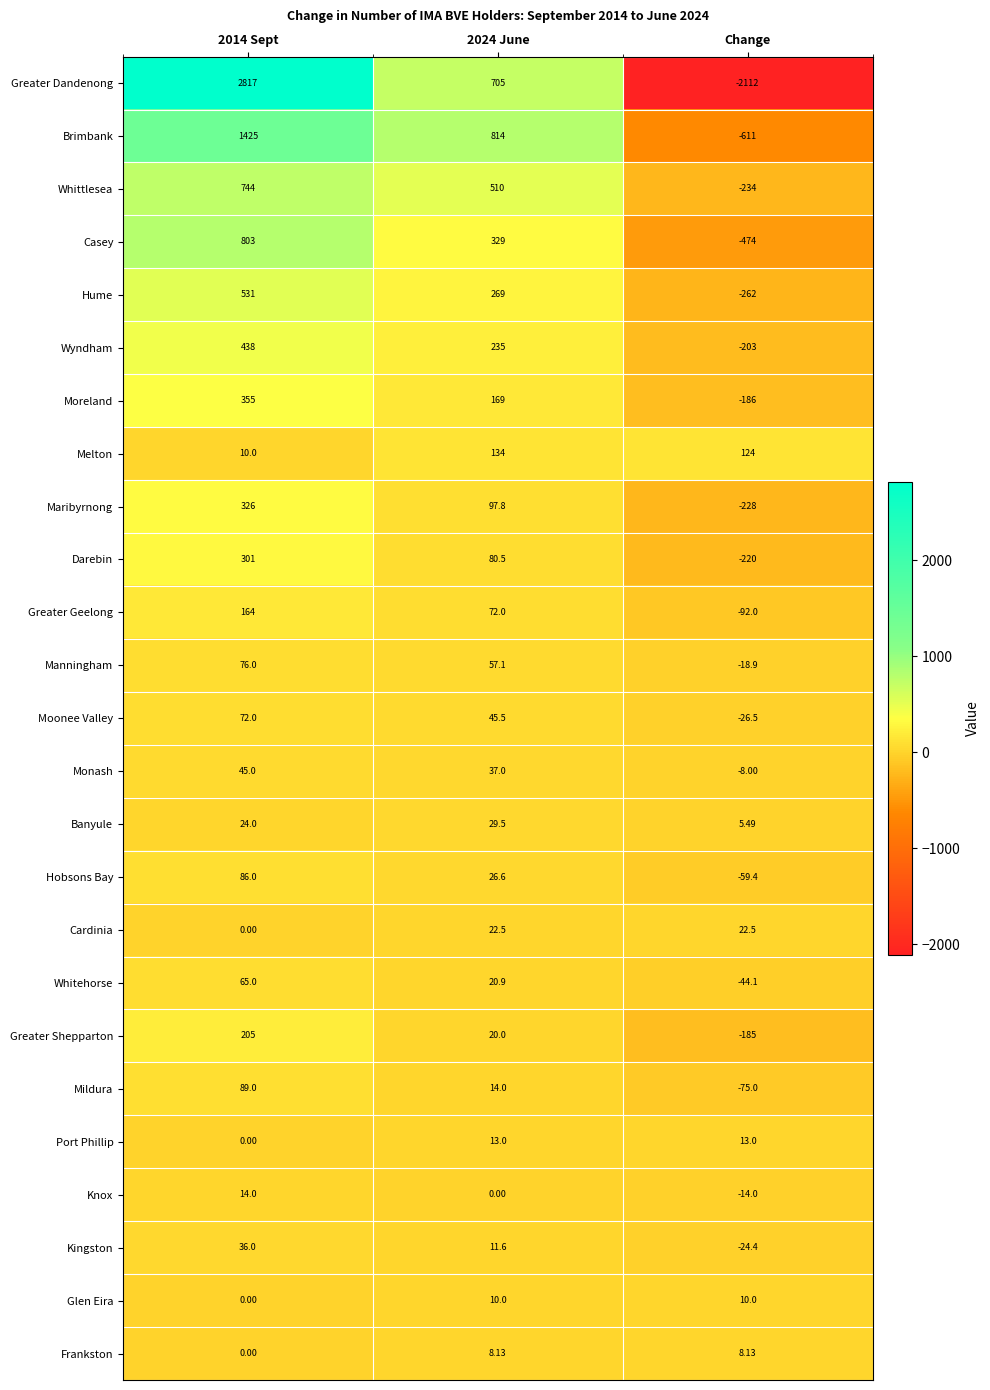

List the series in order of their peak value, highest first.

Greater Dandenong, Brimbank, Casey, Whittlesea, Hume, Wyndham, Moreland, Maribyrnong, Darebin, Greater Shepparton, Greater Geelong, Melton, Mildura, Hobsons Bay, Manningham, Moonee Valley, Whitehorse, Monash, Kingston, Banyule, Cardinia, Knox, Port Phillip, Glen Eira, Frankston